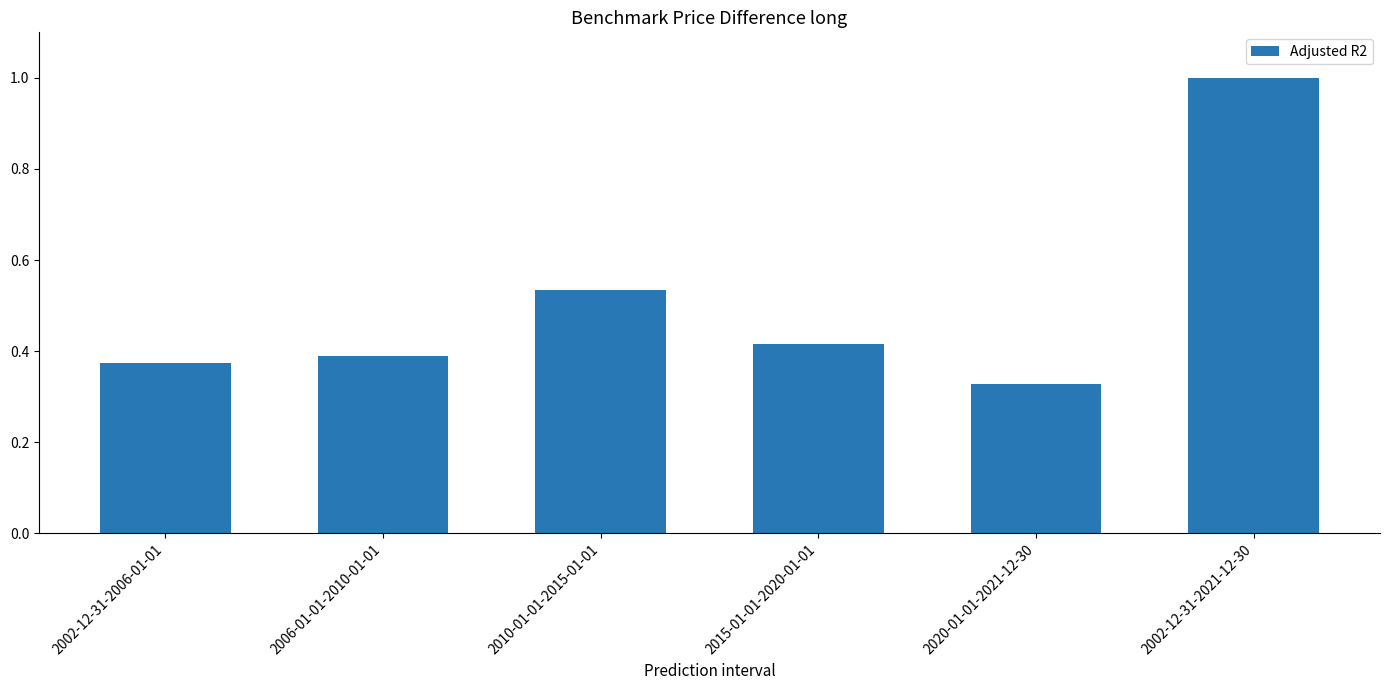

List the labels in order of value, largest first.

2002-12-31-2021-12-30, 2010-01-01-2015-01-01, 2015-01-01-2020-01-01, 2006-01-01-2010-01-01, 2002-12-31-2006-01-01, 2020-01-01-2021-12-30